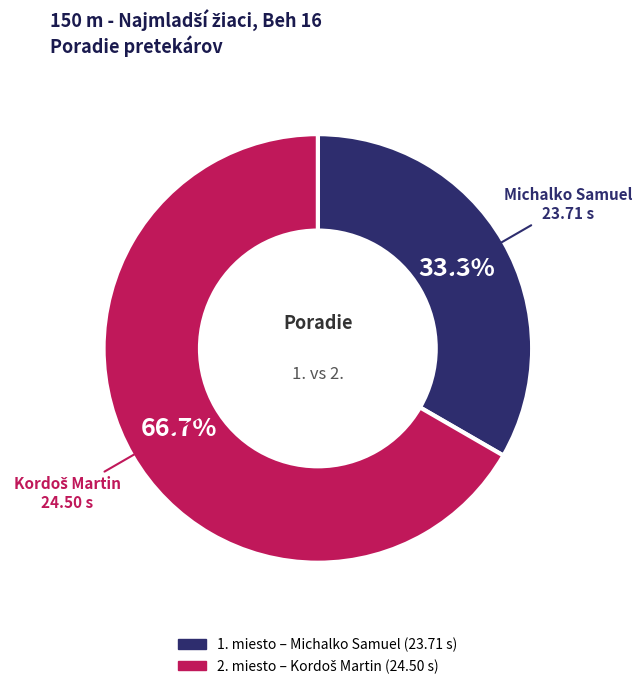

Is there a majority slice in this chart?

Yes